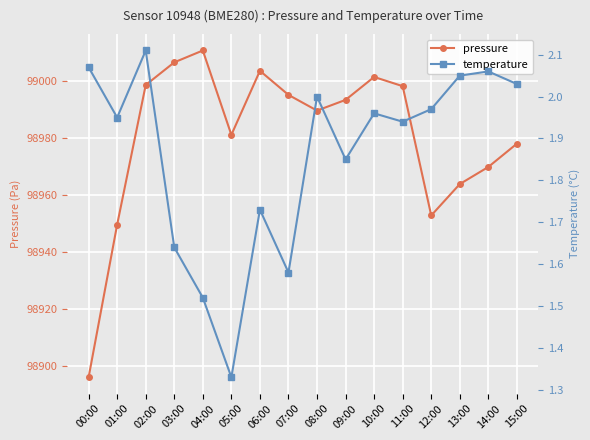

Which label corresponds to the smallest value in the chart?

05:00